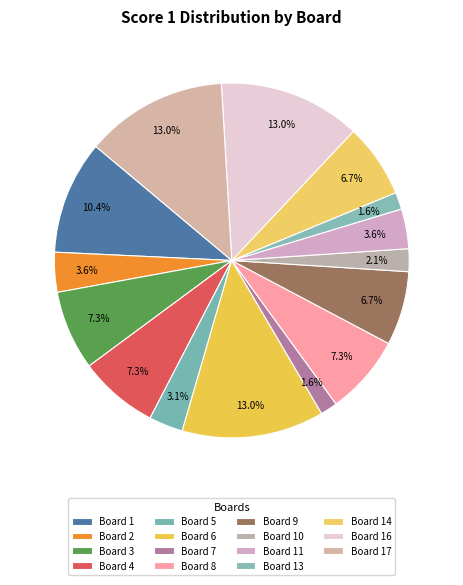

The Board 5 slice represents 3% of the pie. True or false?

True